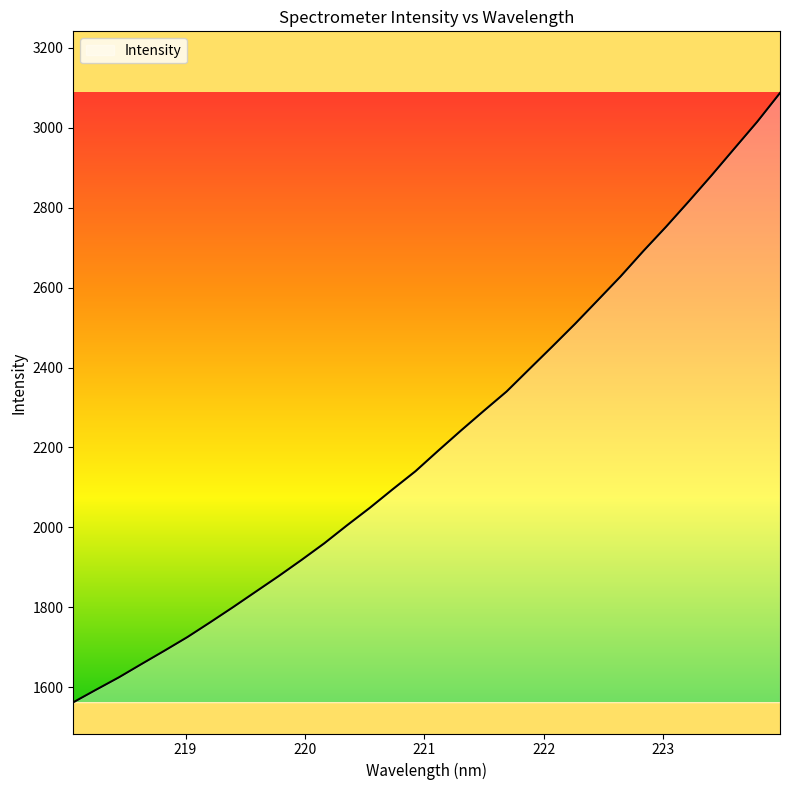

What is the difference between the maximum and minimum values?

1525.4